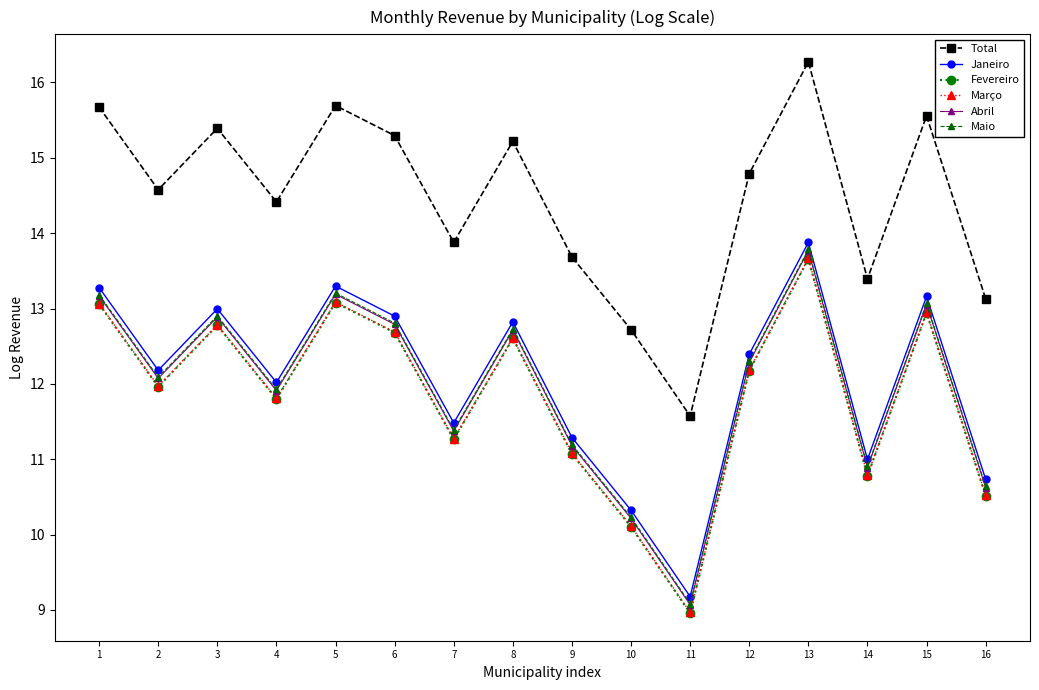

What is the highest value of the Janeiro series?

13.9